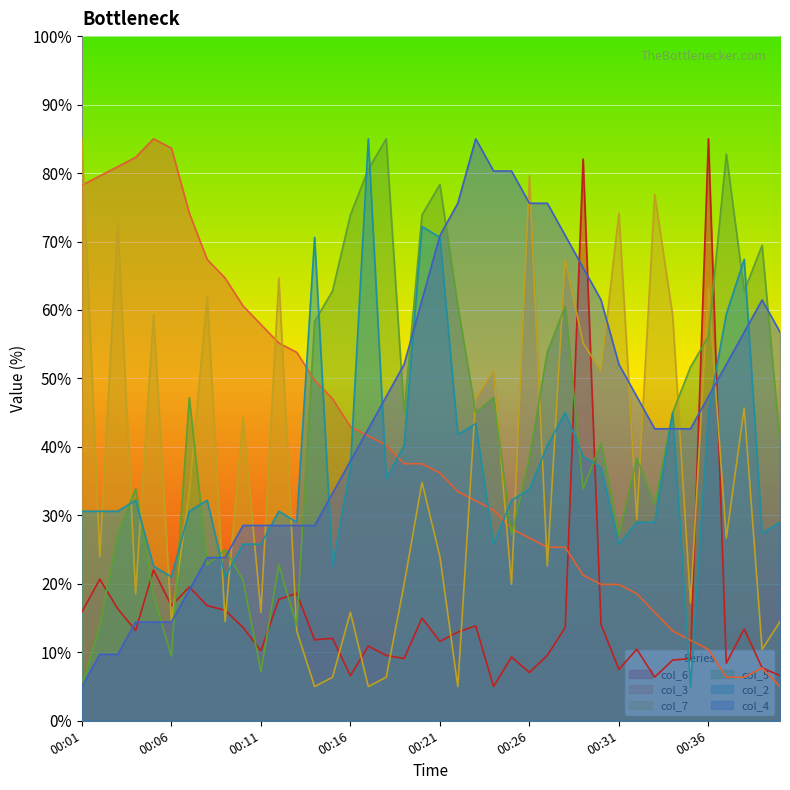

Does the chart display data point markers on the line(s)?

No